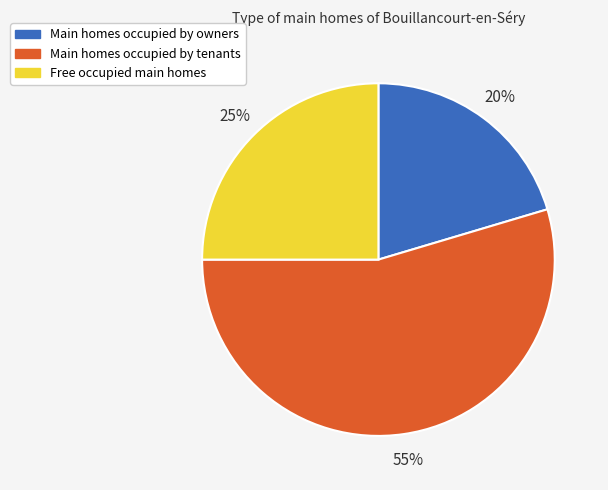

To the nearest percent, what is the average slice percentage?

33%